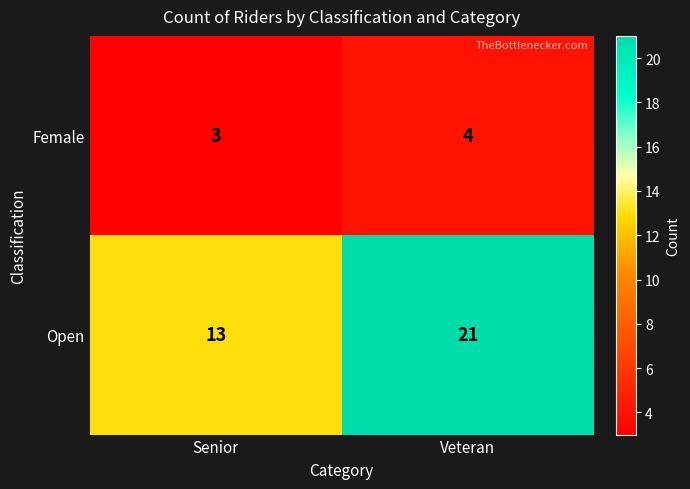

What is the sum of all Female values?

7